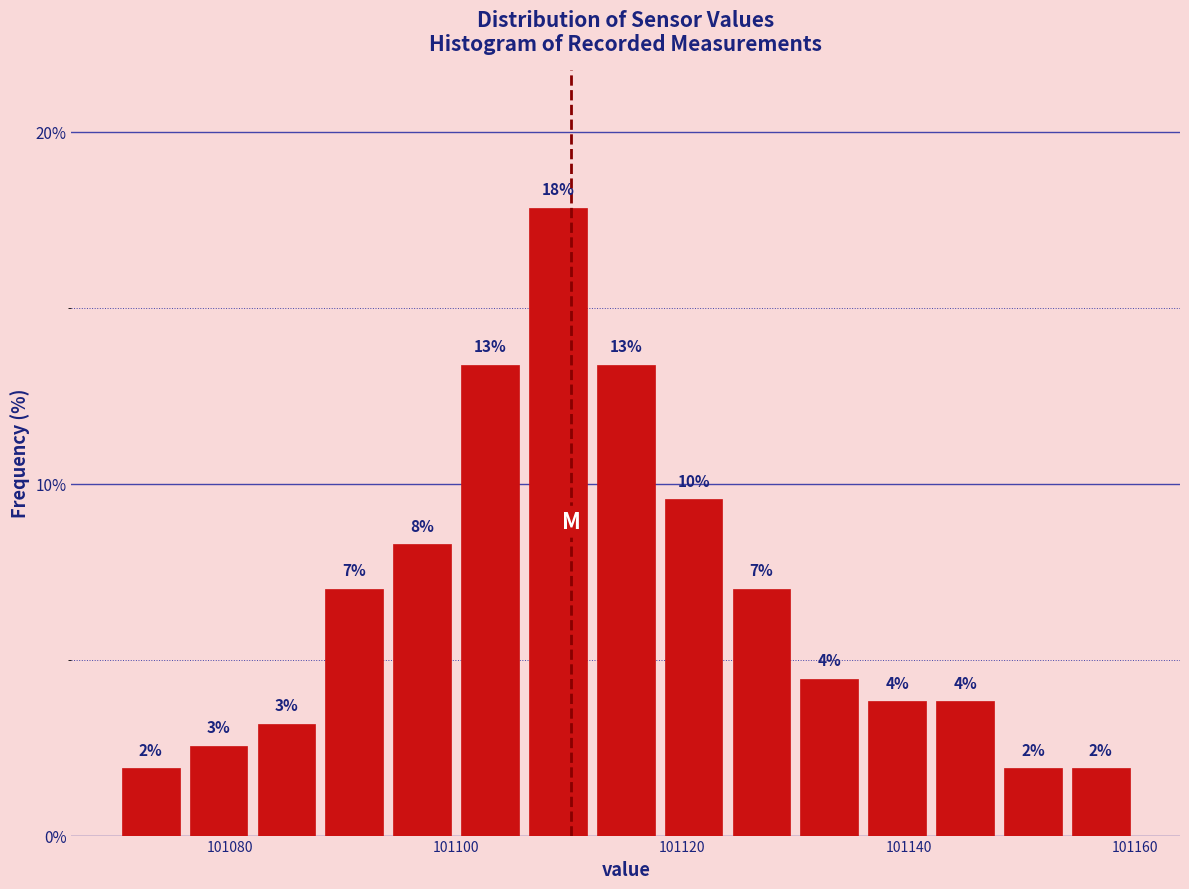

Around what value on the x-axis is the tallest bar? Give the approximate position of its centre, as read against the axis.

101110